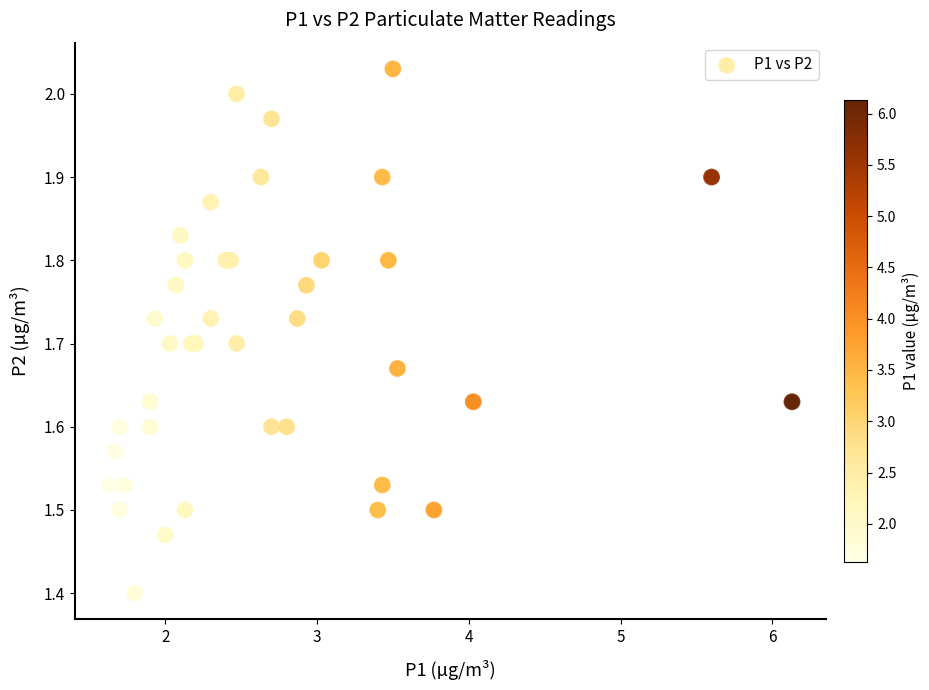

What Y value in the scatter plot is closest to 1?

1.4